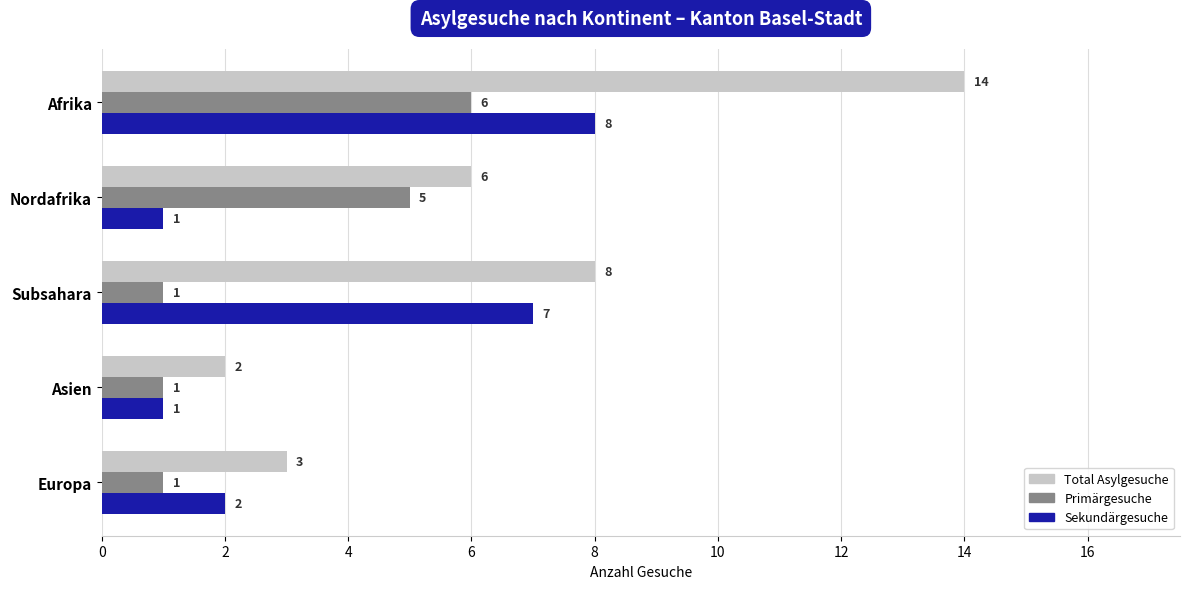

What are all the series names shown in the legend?

Total Asylgesuche, Primärgesuche, Sekundärgesuche